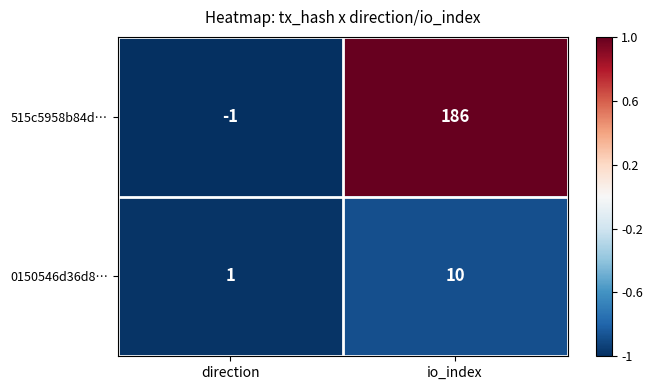

Which series has the largest total across all categories?

515c5958b84d…